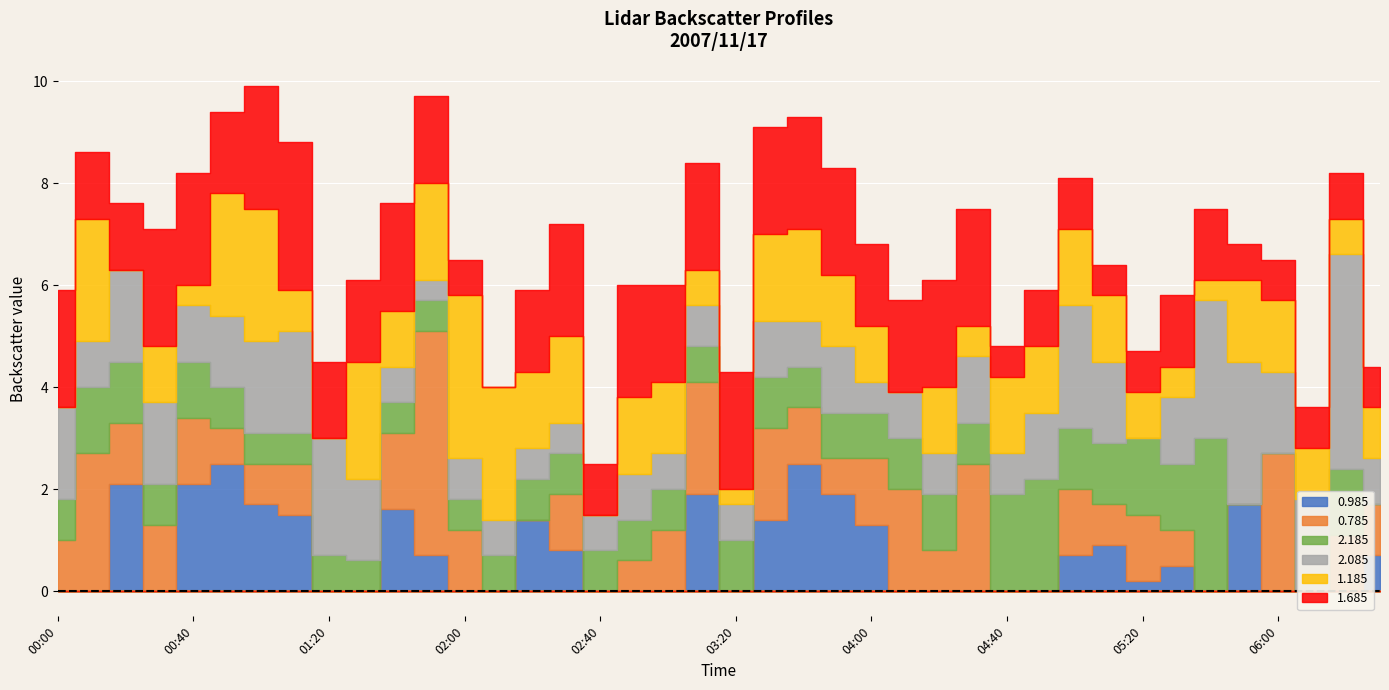

Where is the first local maximum for 1.685?

2007/11/17 00:30